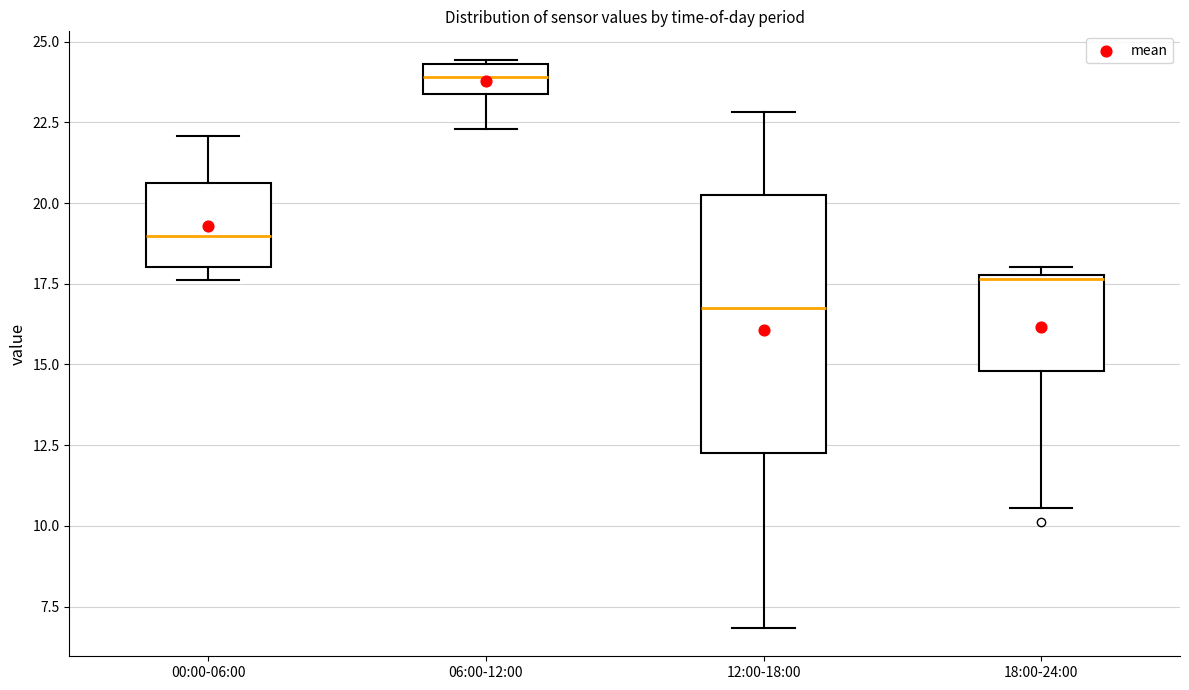

Where is the upper edge of the box for 18:00-24:00 on the y-axis? The values are not printed on the chart, so give them approximately, as read against the axis.

18.0